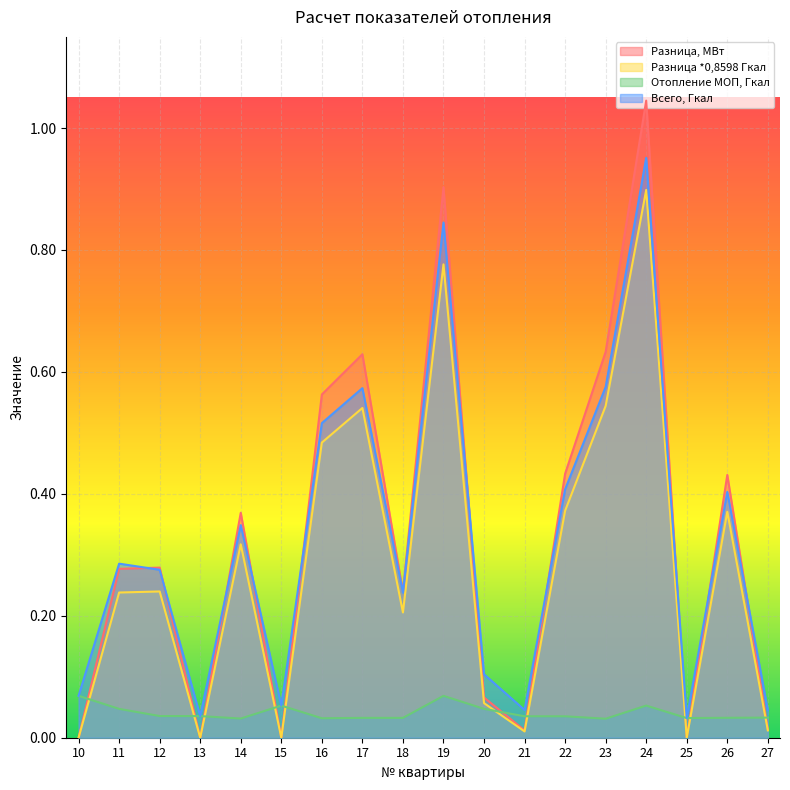

Which series changed the most between 17 and 24?

Разница, МВт